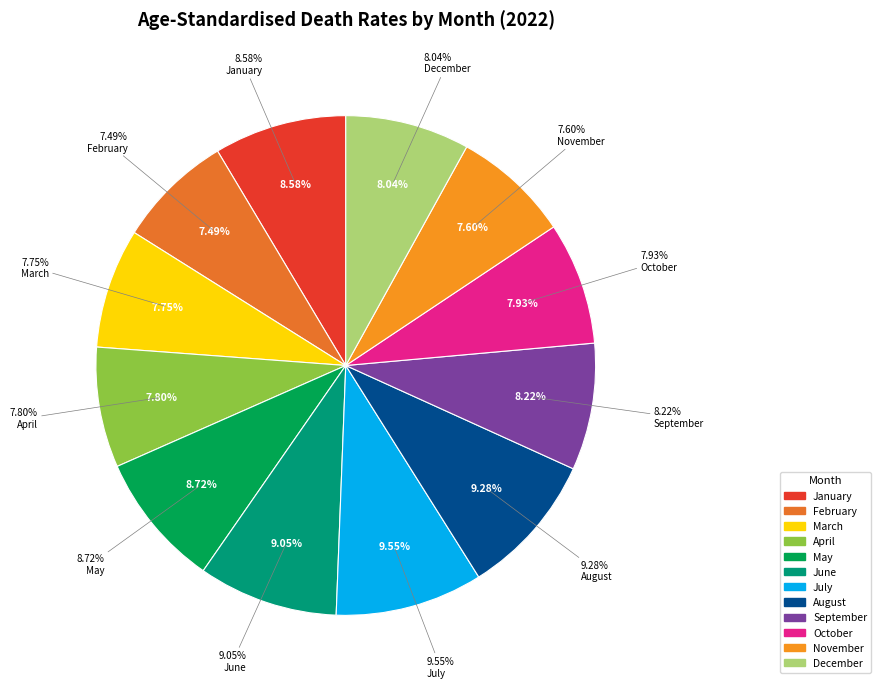

Is there a majority slice in this chart?

No